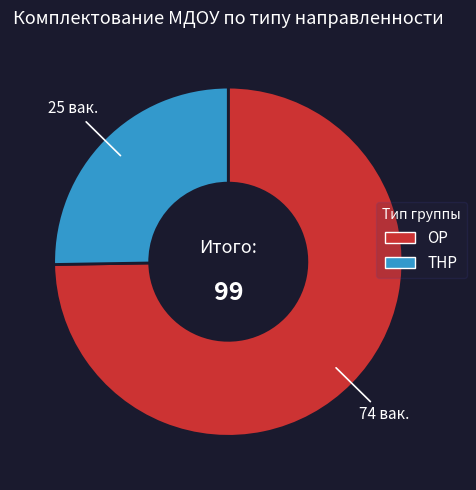

Does any single category account for the majority?

Yes